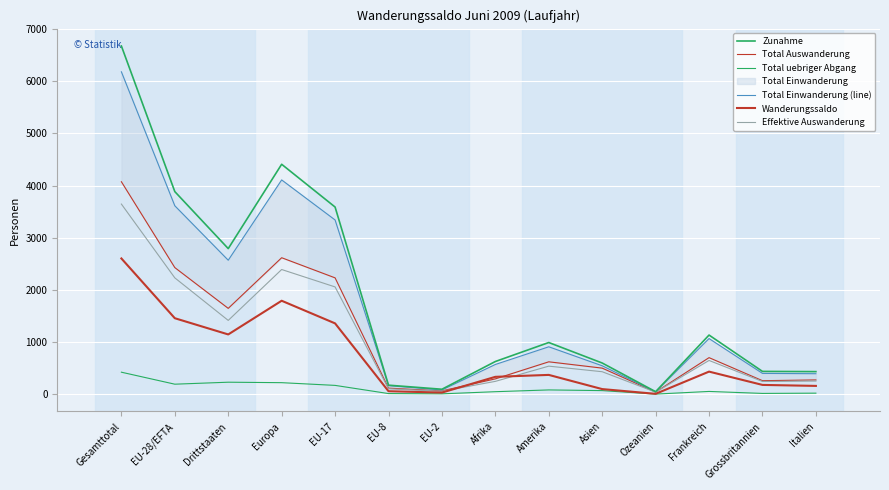

How many values in the Wanderungssaldo series exceed 370?

6